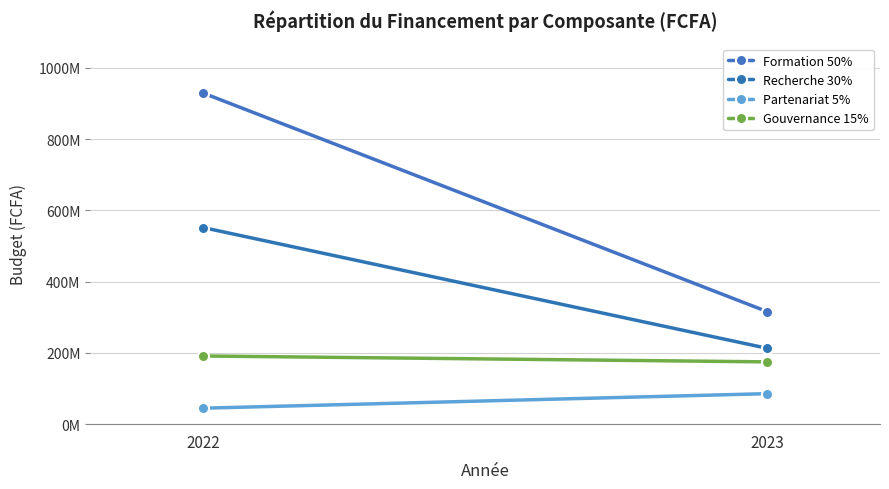

Which series has the widest spread of values?

Formation 50%